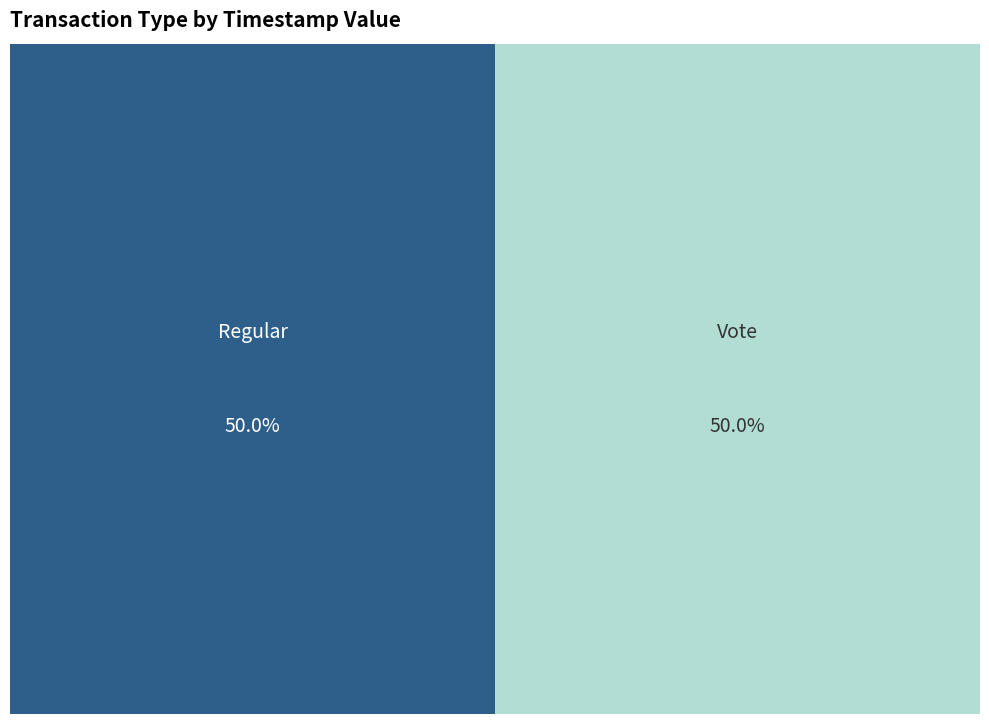

To the nearest percent, what percentage of the pie is Regular?

50%